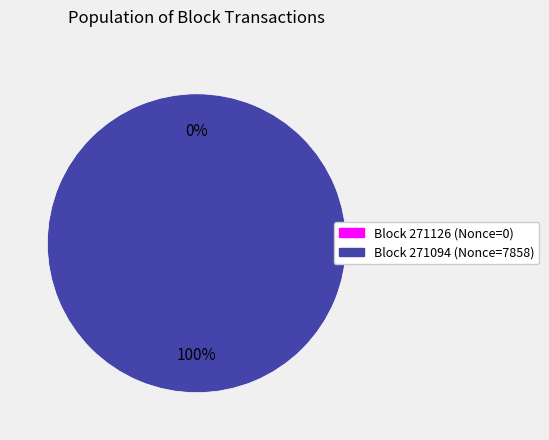

What percentage is NOT represented by 271126?

100.0%